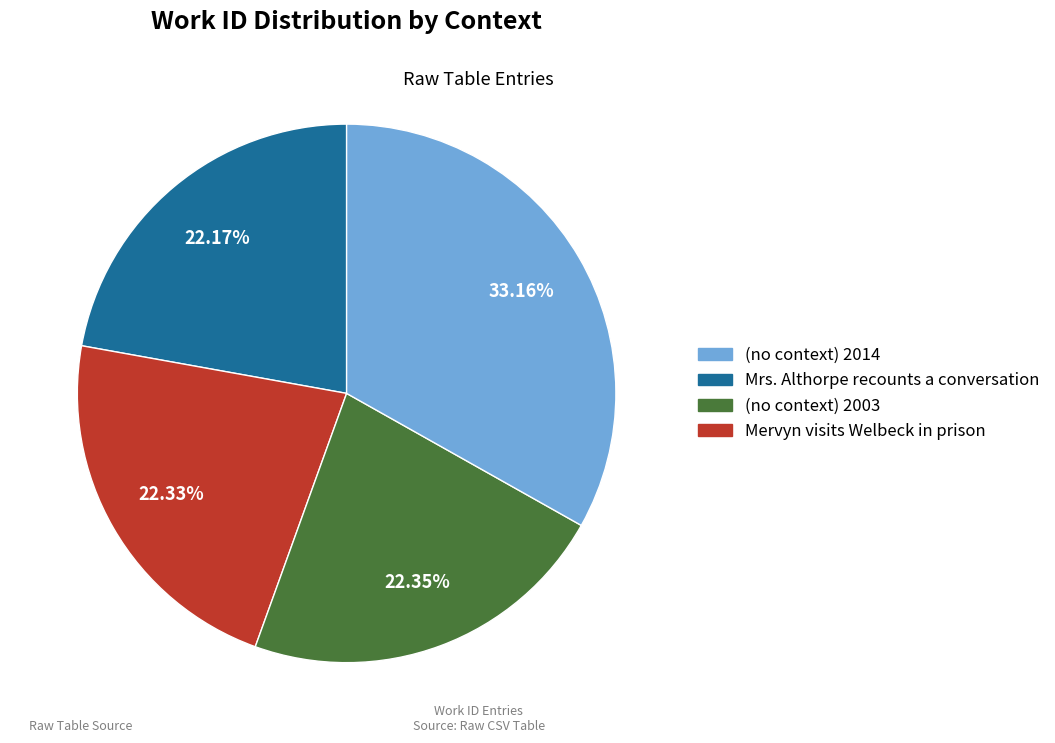

To the nearest percent, what portion does (no context) 2014 represent?

22%